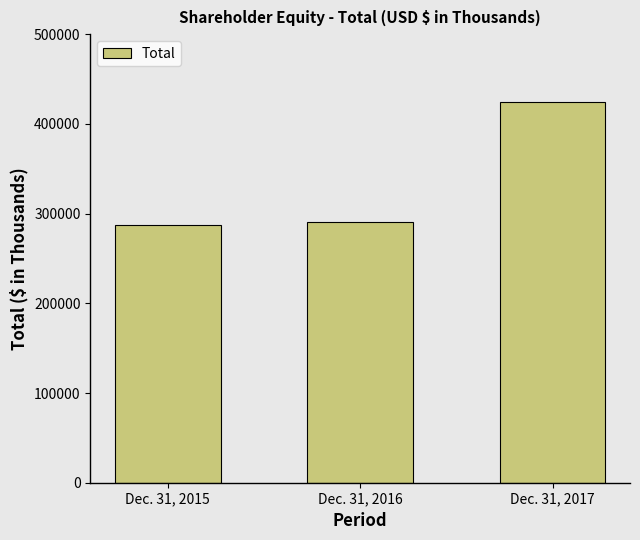

How many distinct data groups are displayed?

1